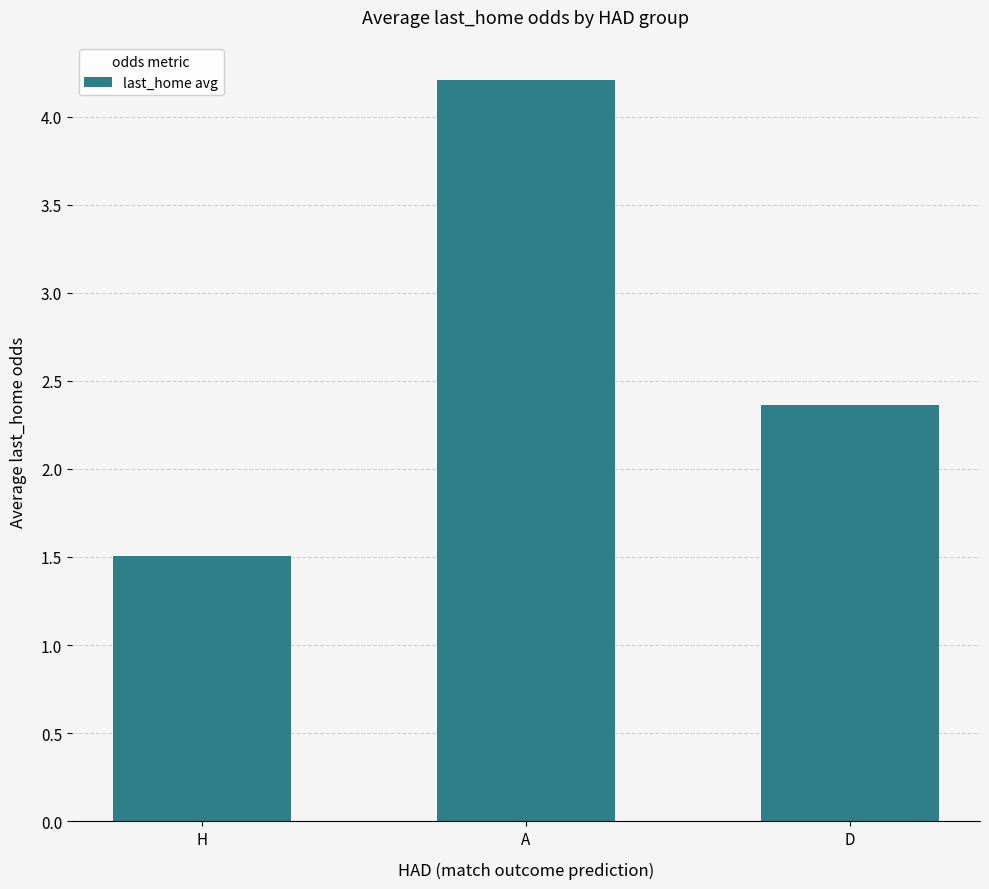

Rank the categories by value from highest to lowest.

A, D, H